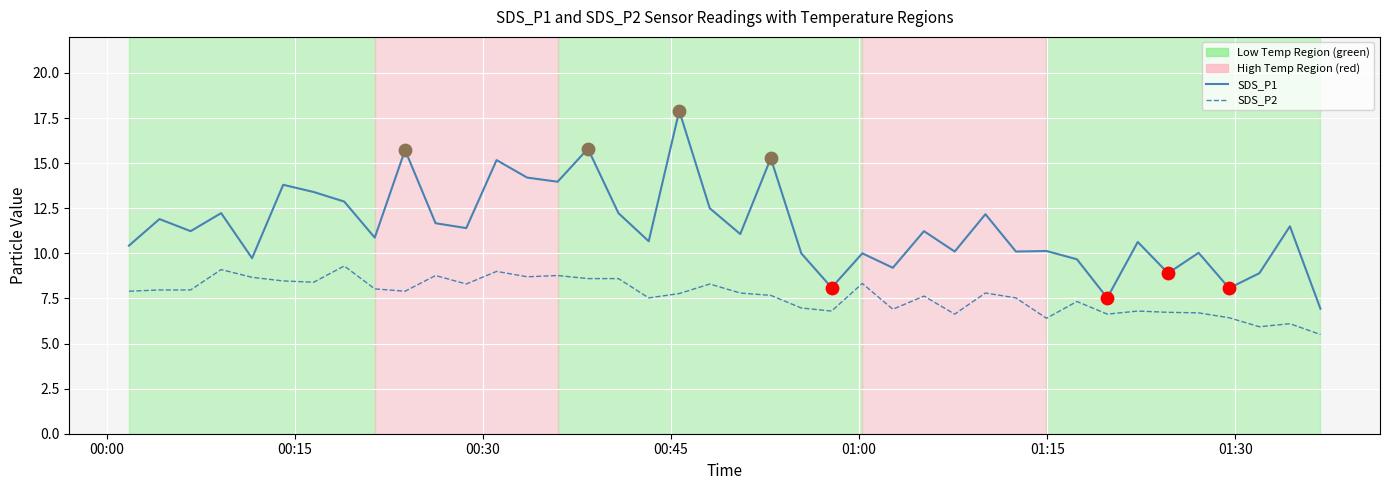

At how many categories does at least one series exceed 9?

34